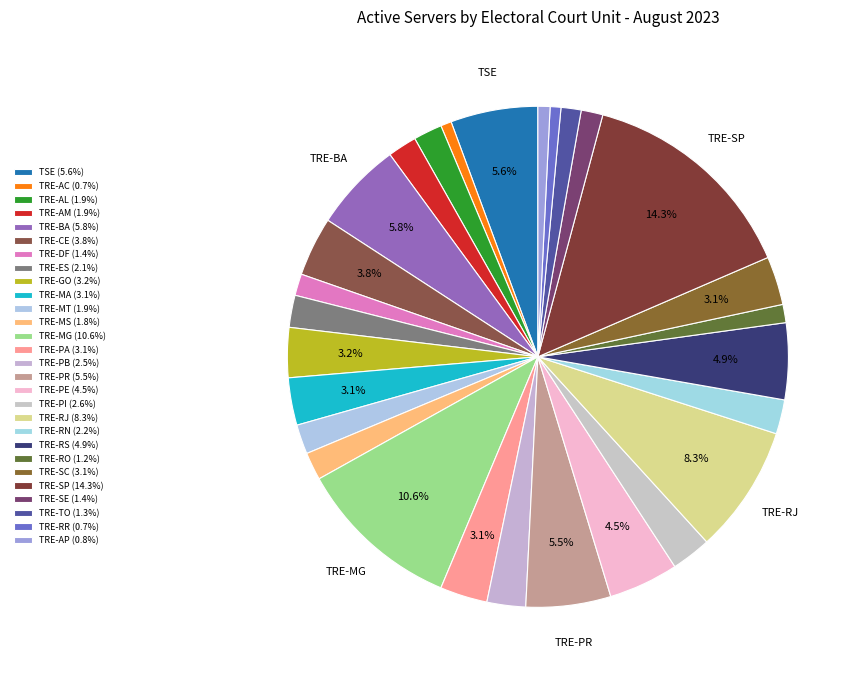

To the nearest percent, what is the difference between the largest and smallest slice percentages?

14%